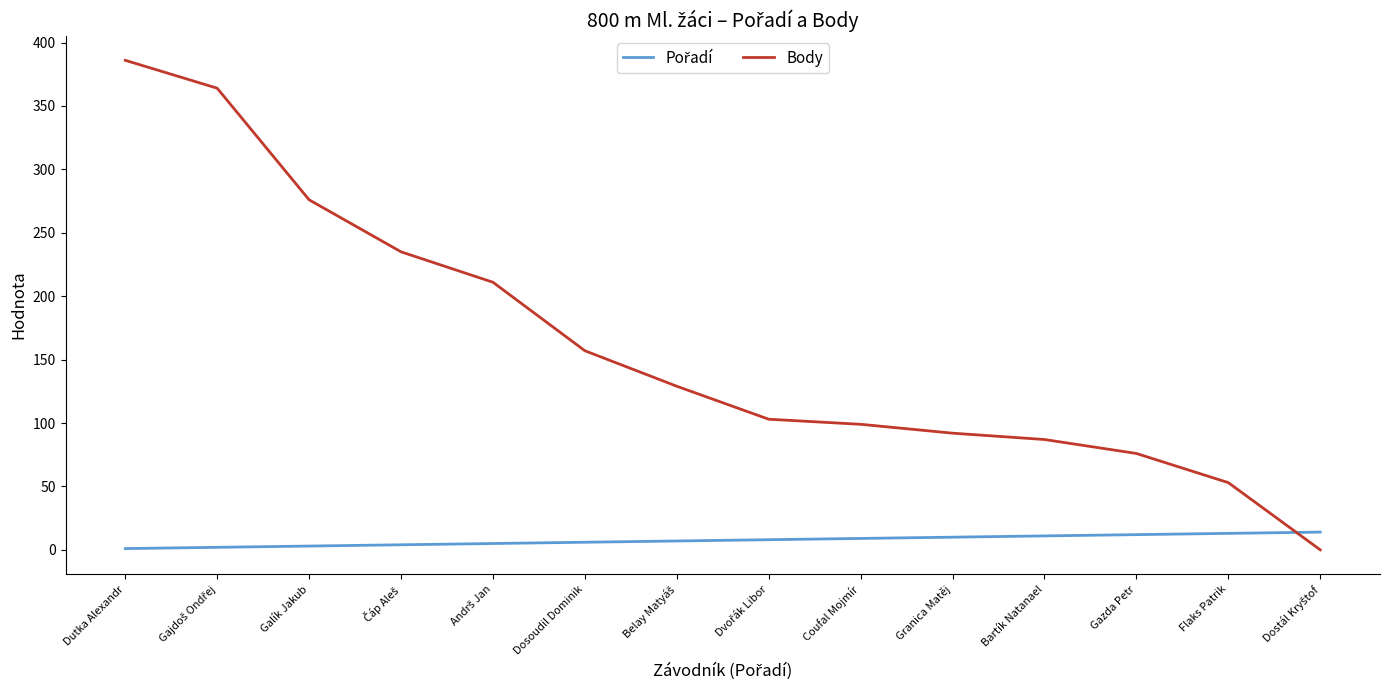

The Body series shows 53 at Flaks Patrik. True or false?

True